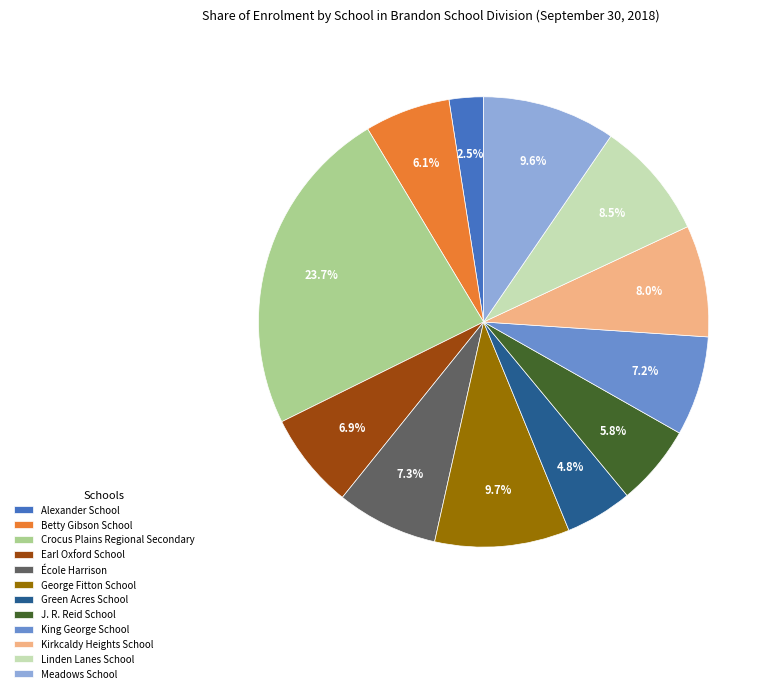

Is it true that Betty Gibson School is 6% of the pie?

True